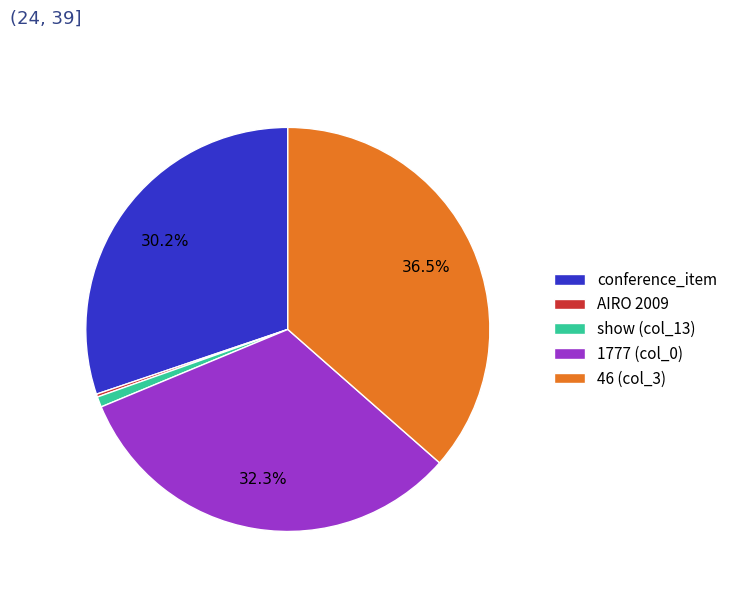

To the nearest percent, what is the difference between the largest and smallest slice percentages?

36%